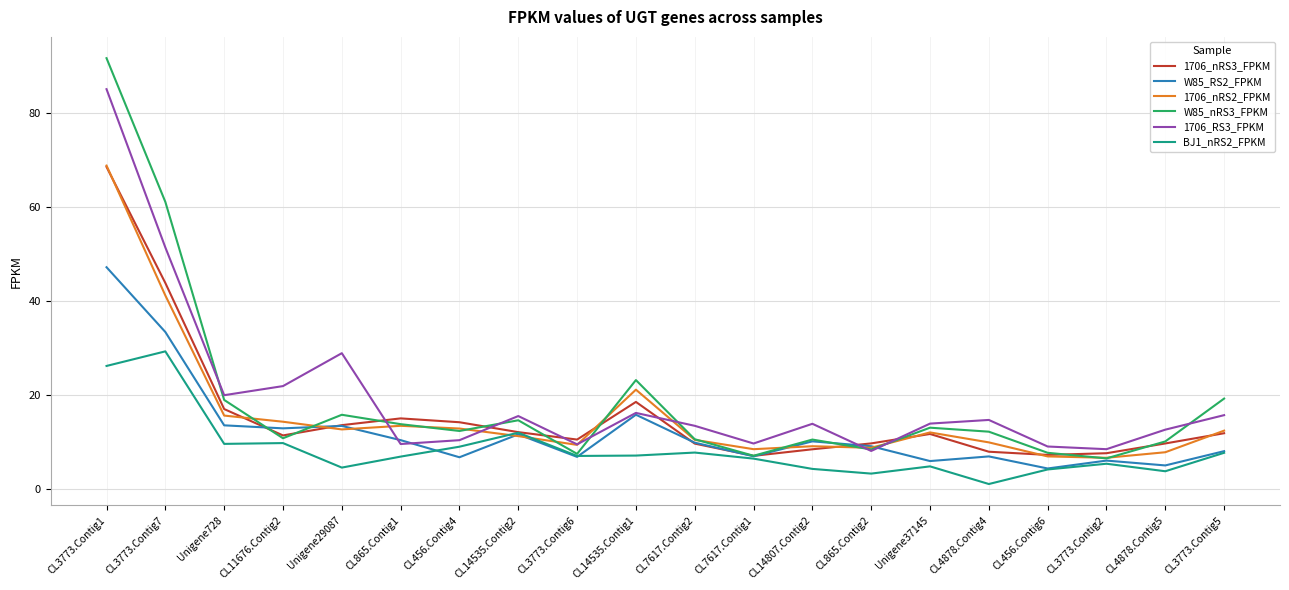

What is the greatest value displayed?

91.7